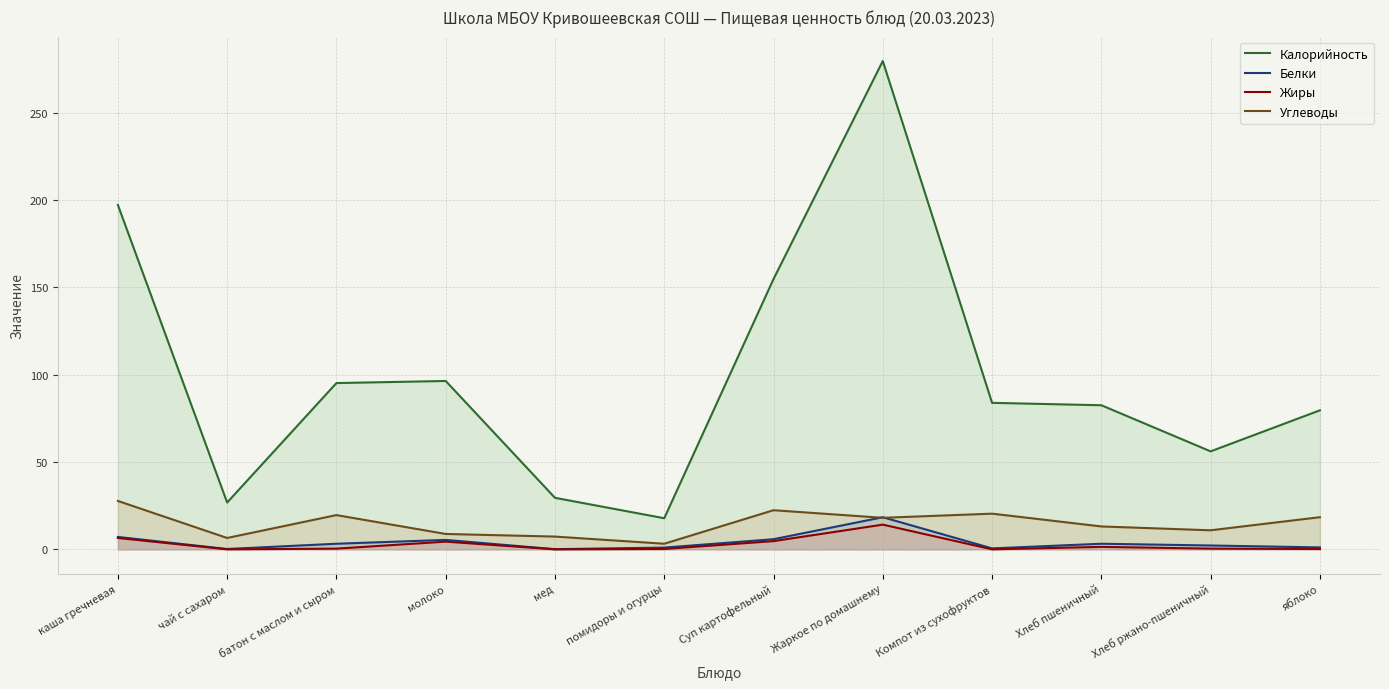

Reading left to right, what are all the values shown in this chart?

Калорийность: 197.2	26.8	95.2	96.4	29.5	17.8	154.8	279.6	83.9	82.5	56.1	79.6
Белки: 7.1	0.2	3.2	5.4	0.1	1.0	5.8	18.4	0.5	3.2	2.2	1.1
Жиры: 6.5	0.0	0.4	4.4	0.0	0.2	4.7	14.1	0.0	1.4	0.4	0.2
Углеводы: 27.7	6.5	19.6	8.8	7.3	3.2	22.4	18.1	20.4	13.1	10.9	18.4